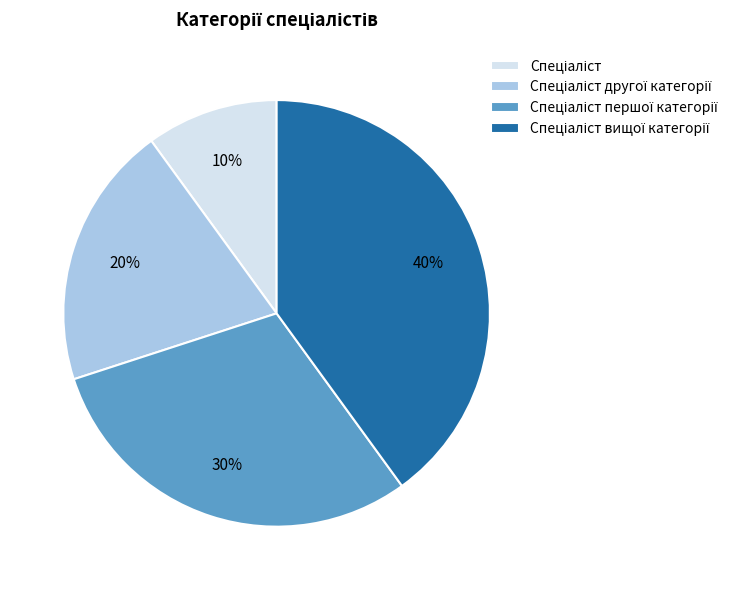

Does any single category account for the majority?

No